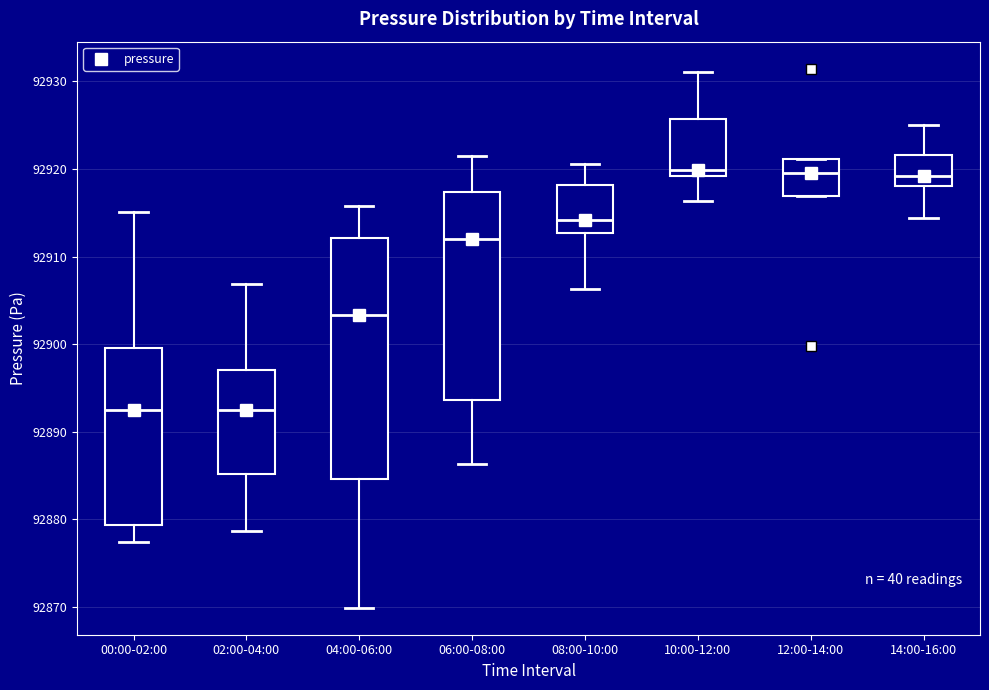

Which box is the tallest, from its lower edge to its upper edge?

04:00-06:00